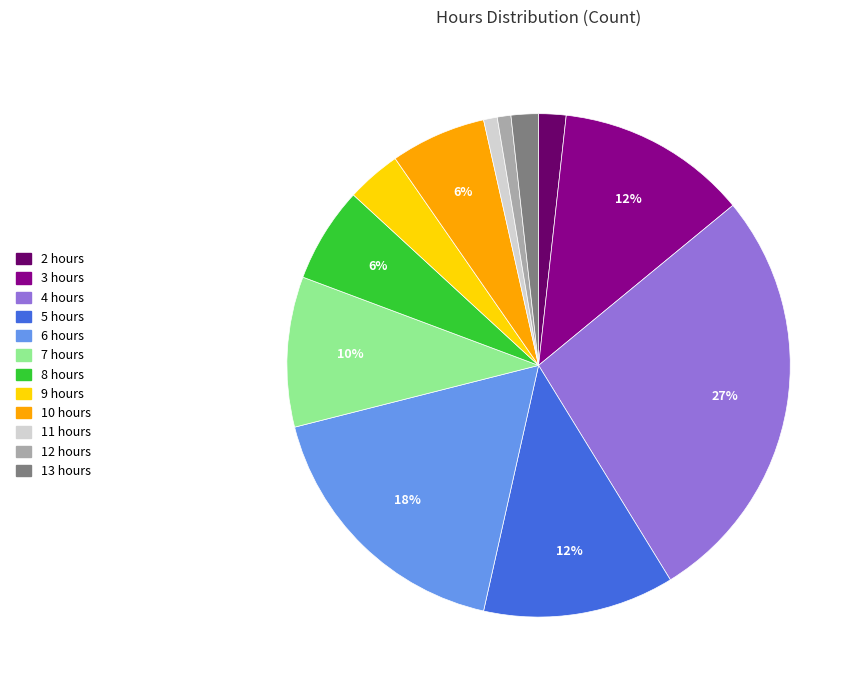

Which has a higher value, 13 hours or 12 hours?

13 hours